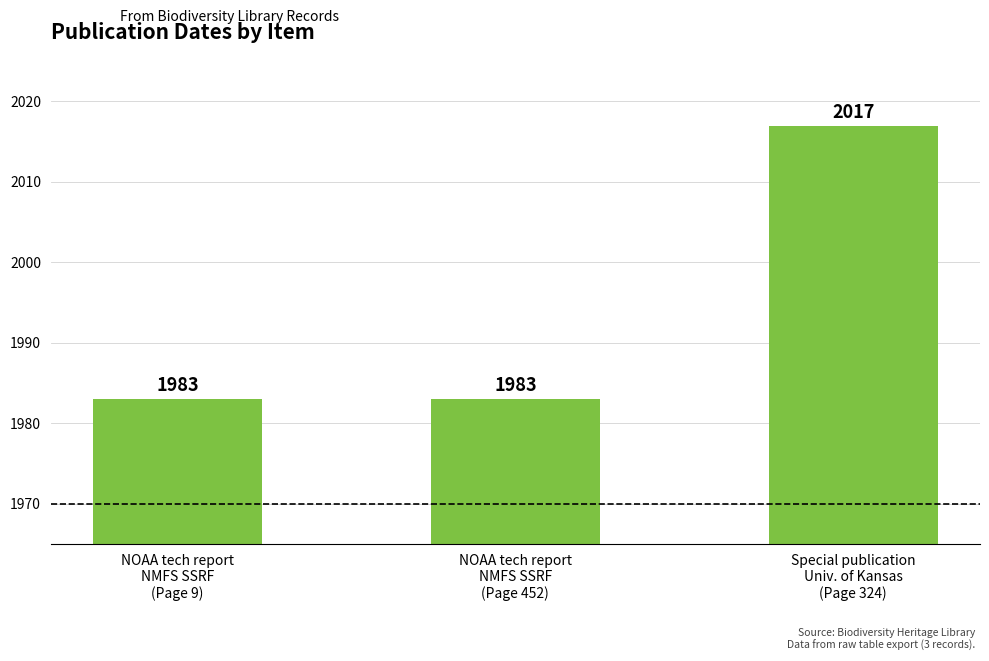

What is the greatest value displayed?

2017